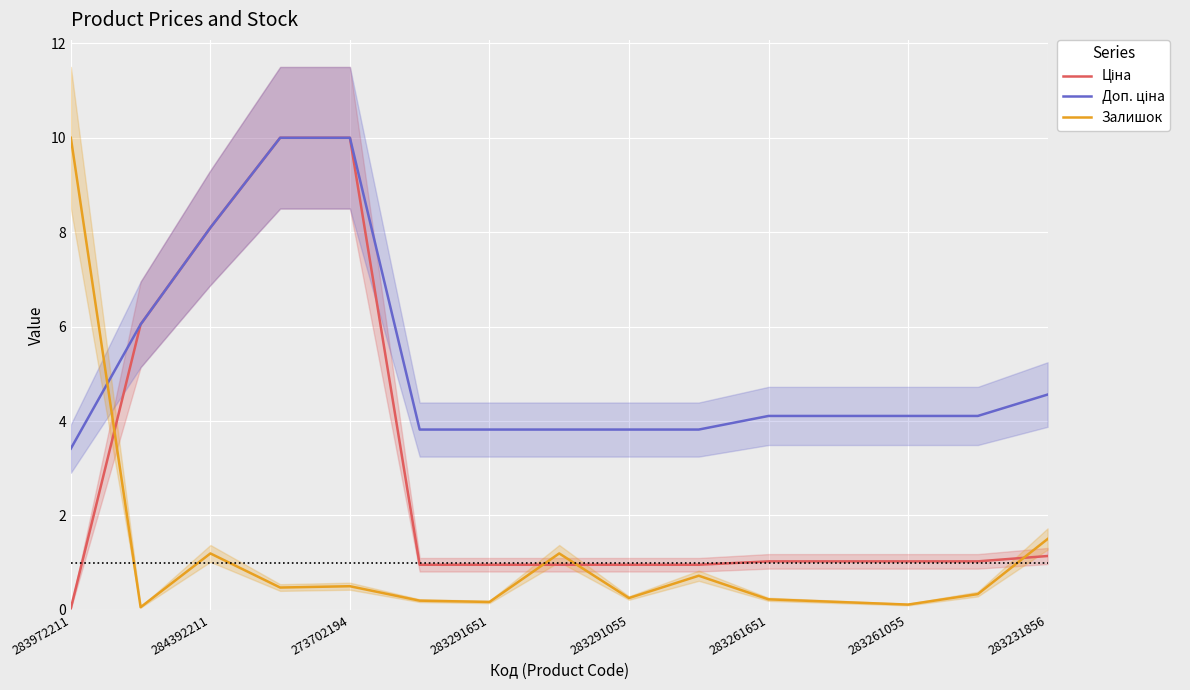

Reading left to right, transcribe all the data shown in this chart.

Ціна: 0.0	6.0	8.1	10.0	10.0	1.0	1.0	1.0	1.0	1.0	1.0	1.0	1.0	1.0	1.1
Доп. ціна: 3.4	6.0	8.1	10.0	10.0	3.8	3.8	3.8	3.8	3.8	4.1	4.1	4.1	4.1	4.6
Залишок: 10.0	0.1	1.2	0.5	0.5	0.2	0.2	1.2	0.2	0.7	0.2	0.2	0.1	0.3	1.5